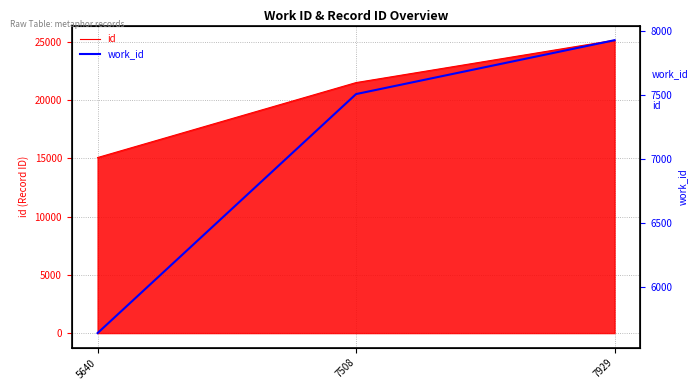

Rank the categories by value from highest to lowest.

7929, 7508, 5640